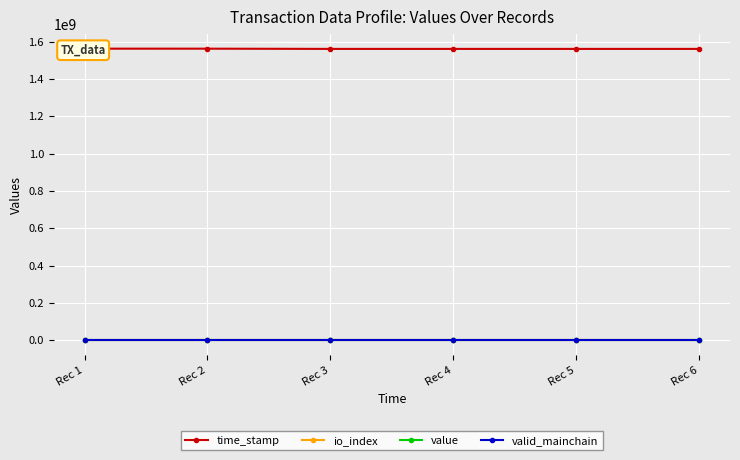

What is the total value across all series at Rec 3?

1560891962.0